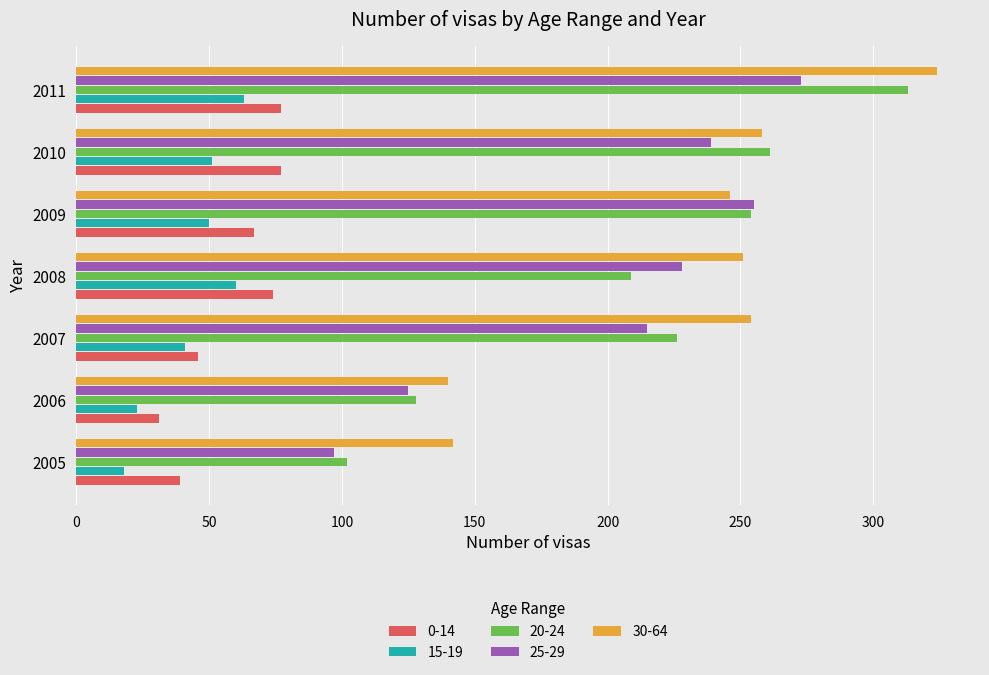

True or false: 15-19 has a value of 29 at 2008.

False